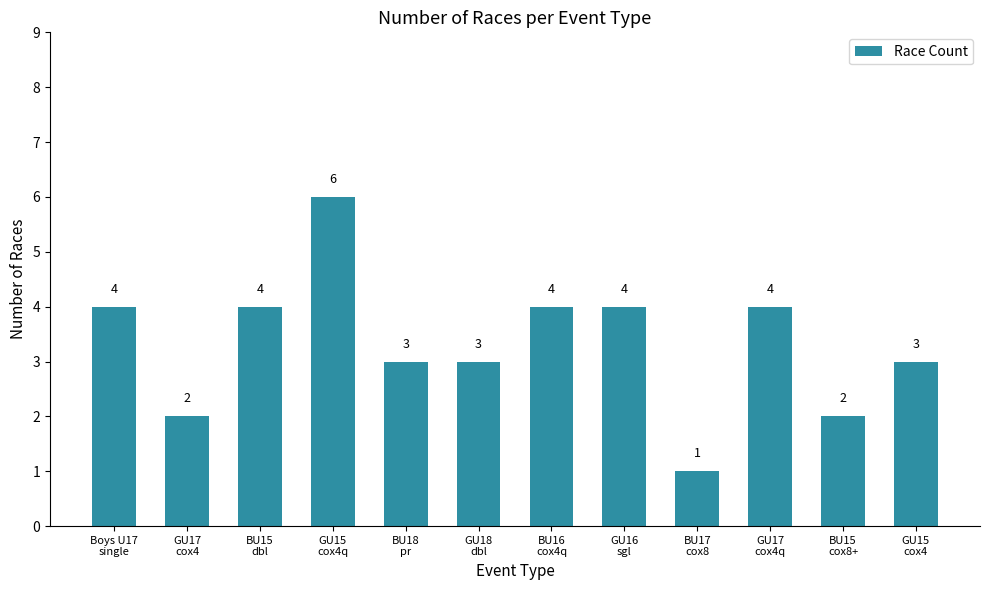

Which has a higher value, GU17
cox4q or GU18
dbl?

GU17
cox4q